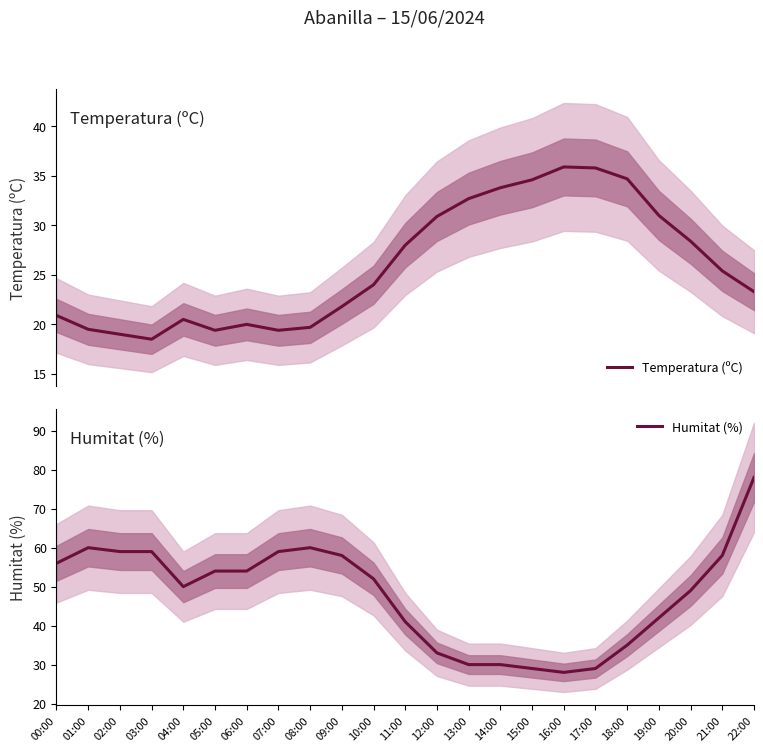

List the labels in order of Temperatura (ºC) value, largest first.

16:00, 17:00, 18:00, 15:00, 14:00, 13:00, 19:00, 12:00, 20:00, 11:00, 21:00, 10:00, 22:00, 09:00, 00:00, 04:00, 06:00, 08:00, 01:00, 05:00, 07:00, 02:00, 03:00